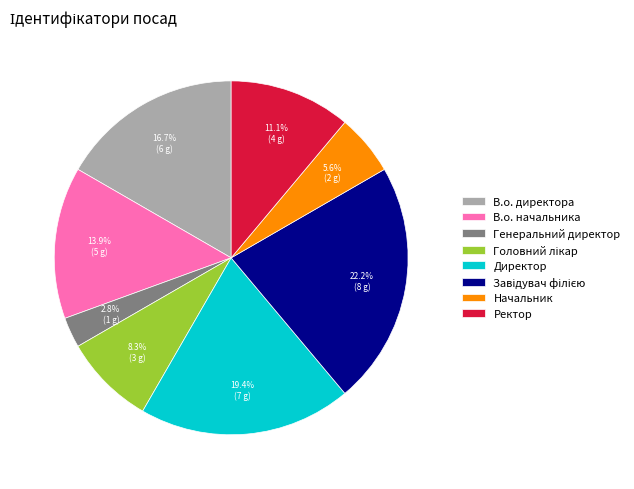

Which category has the smallest portion of the pie?

Генеральний директор